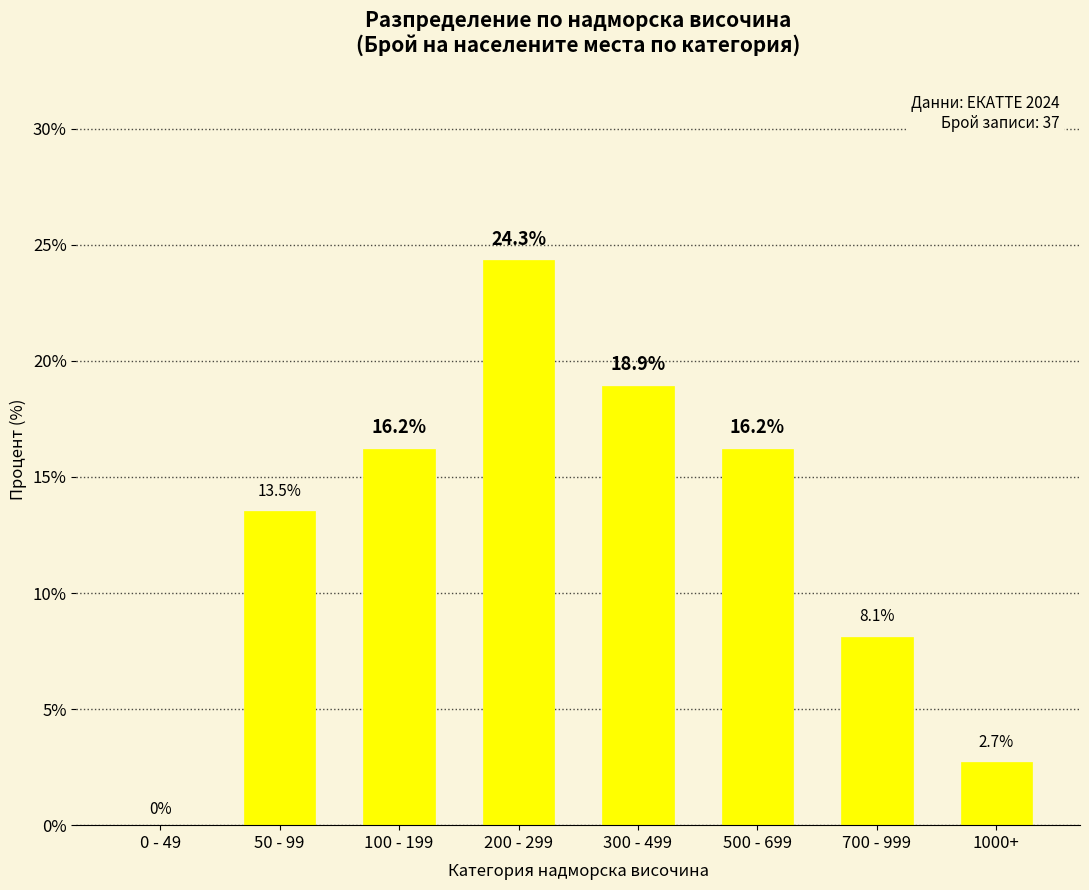

Is it true that the value at 300 - 499 is 18.9?

True